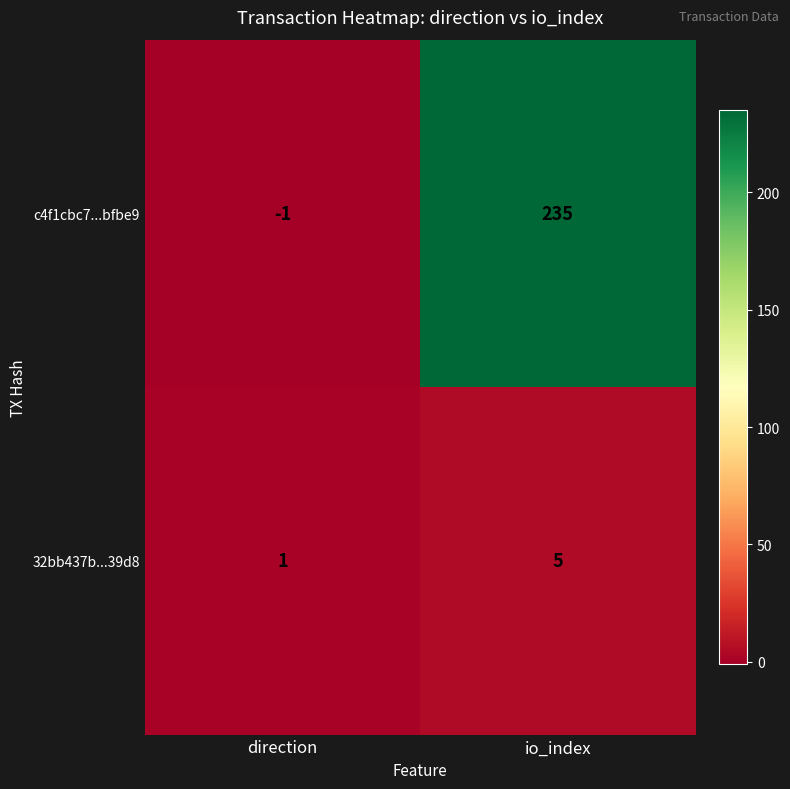

The 32bb437b...39d8 series shows 1 at direction. True or false?

True